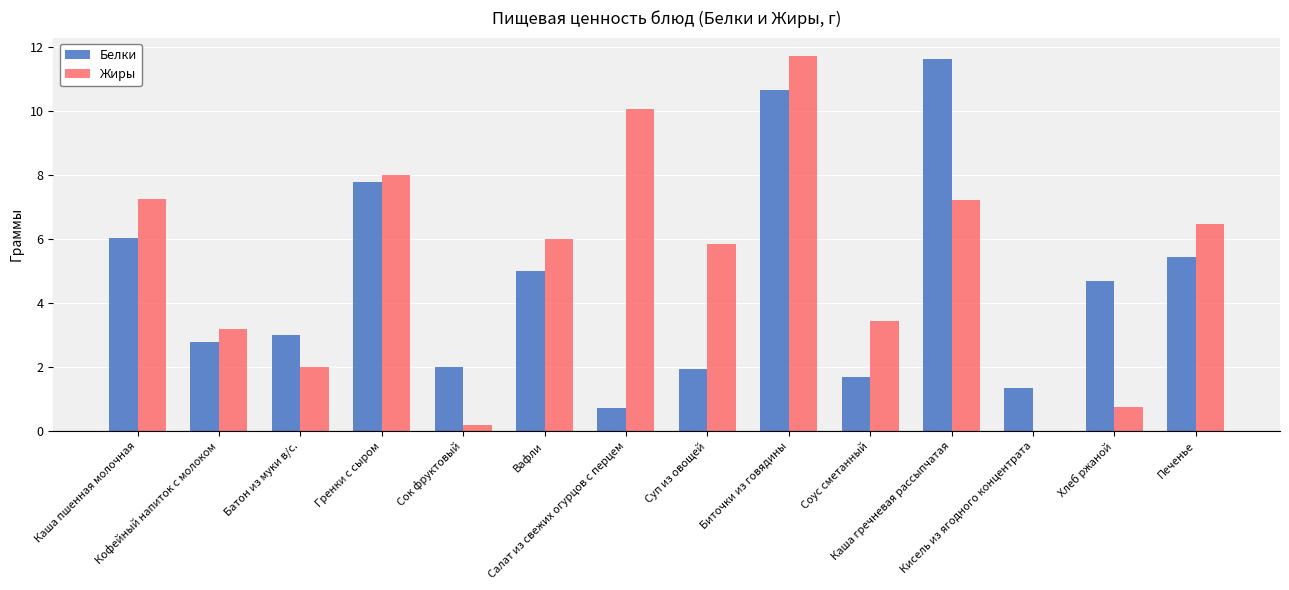

What are all the series names shown in the legend?

Белки, Жиры